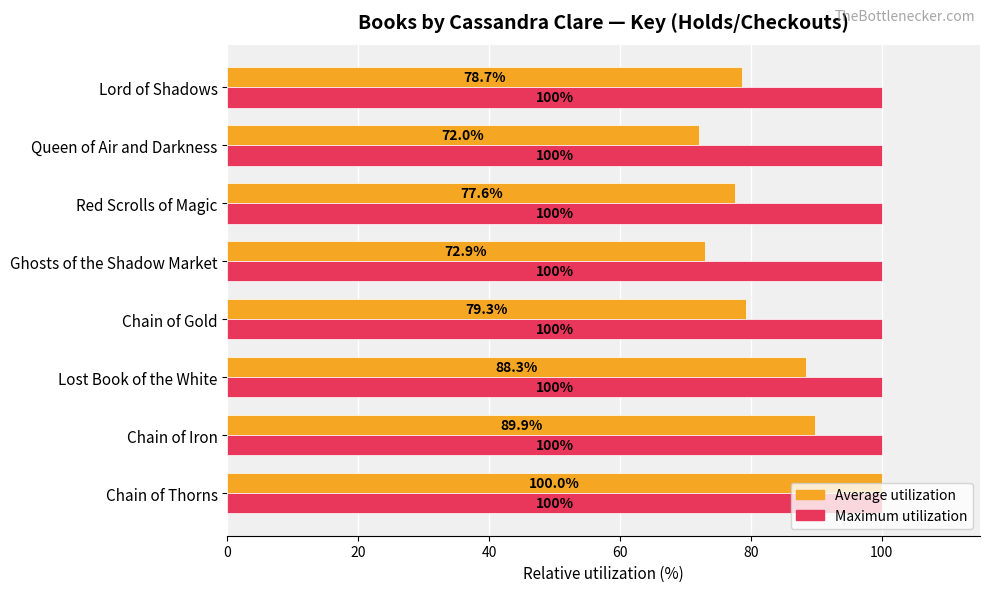

Which series changed the most between Chain of Gold and Queen of Air and Darkness?

Average utilization